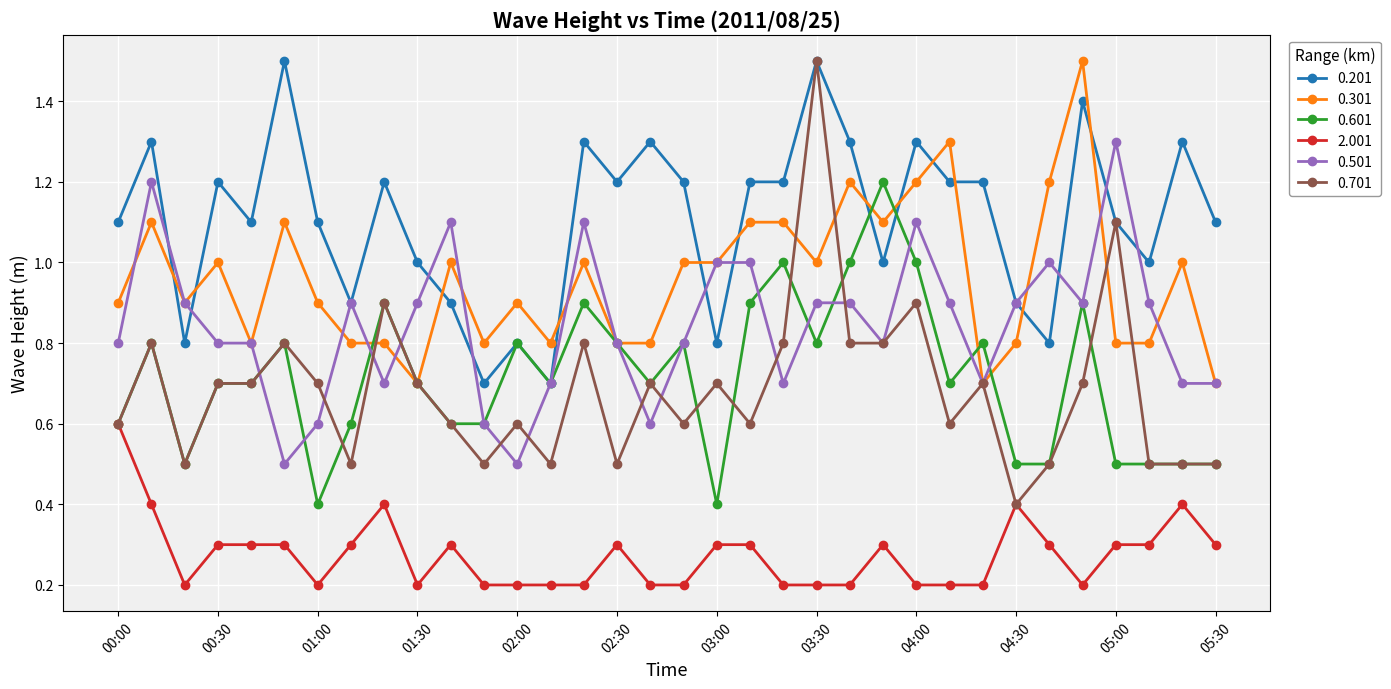

Which series has the widest spread of values?

0.701